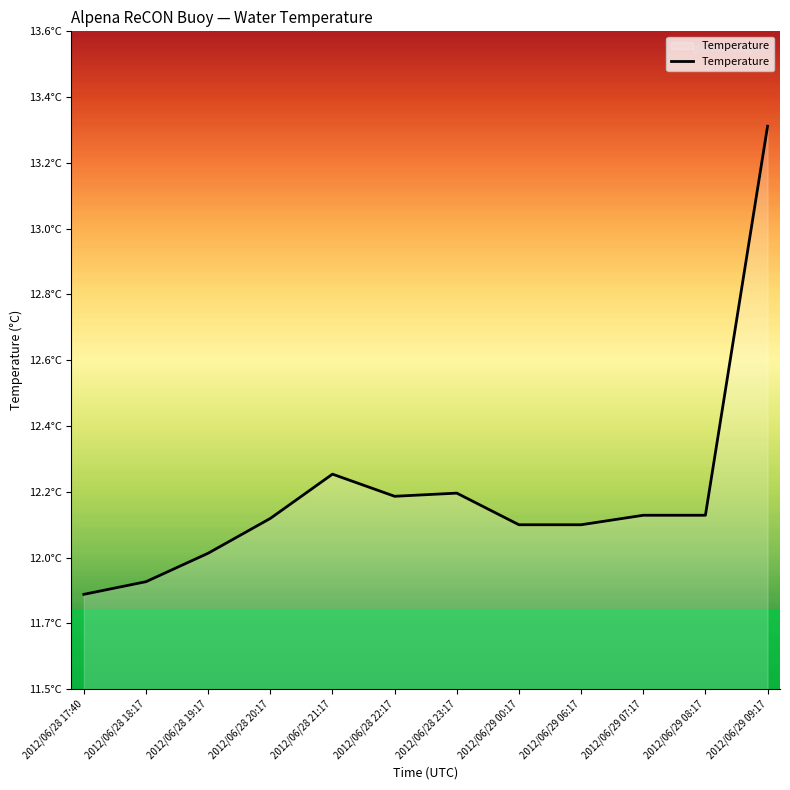

At which category does the chart reach its peak across all series?

2012/06/29 09:17